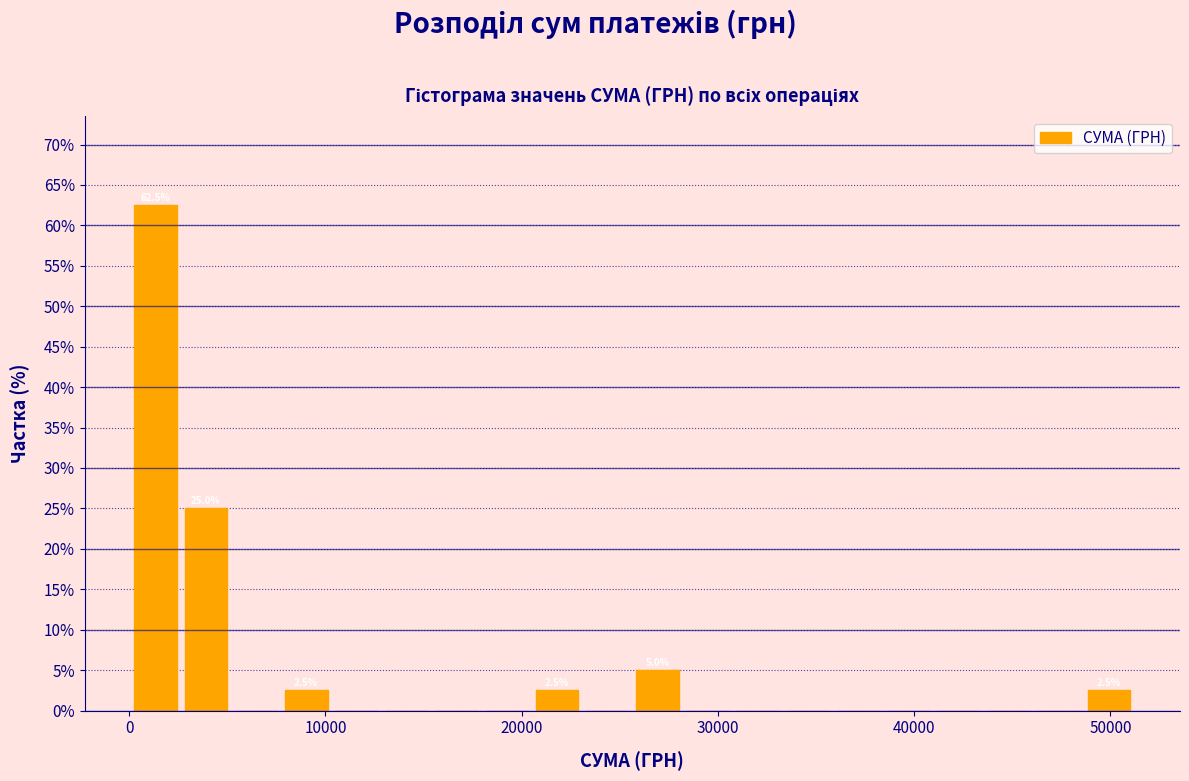

Read against the x-axis, roughly where is the centre of the tallest bar?

1000